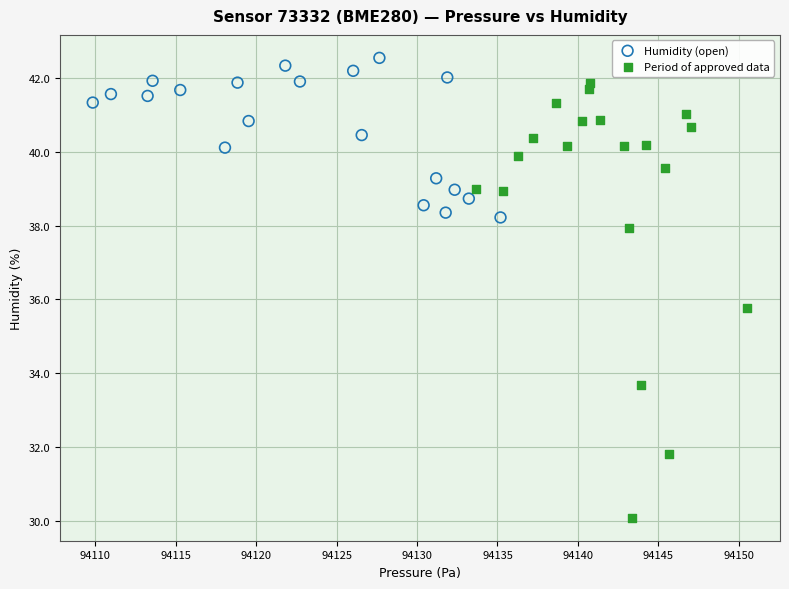

Which series has the widest spread of Y values?

Period of approved data